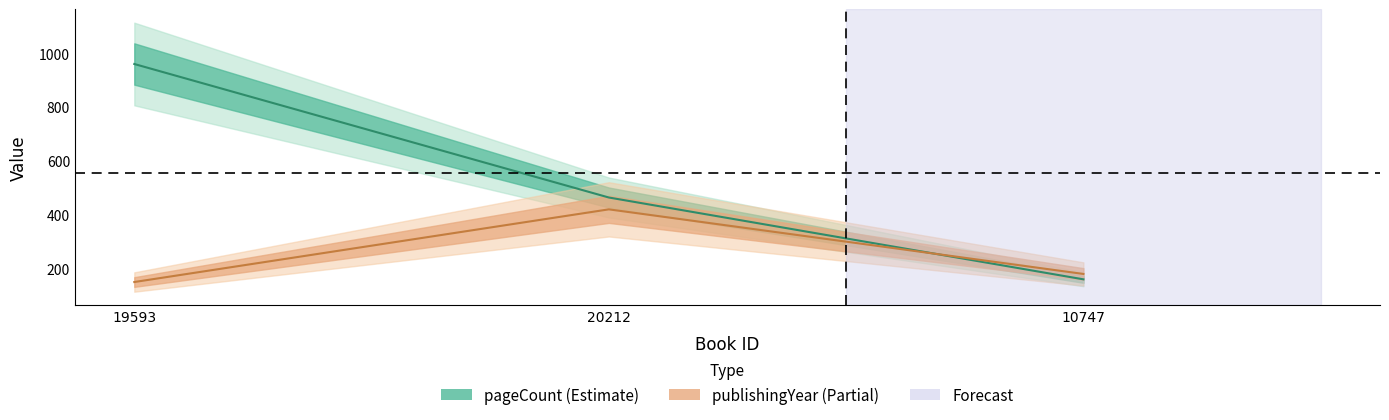

At 20212, list the series in order from smallest to largest.

publishingYear, pageCount